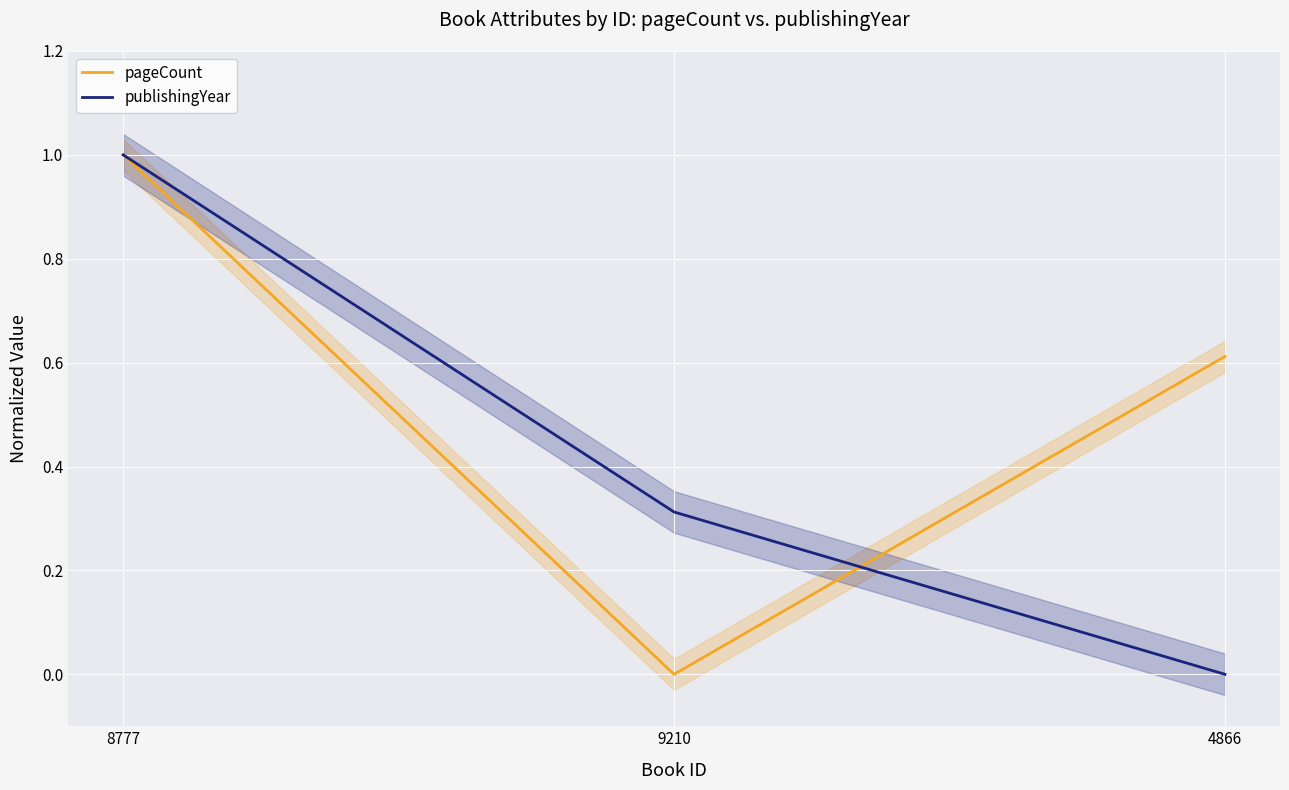

Is the value of pageCount at 4866 greater than the value of publishingYear at 8777?

No